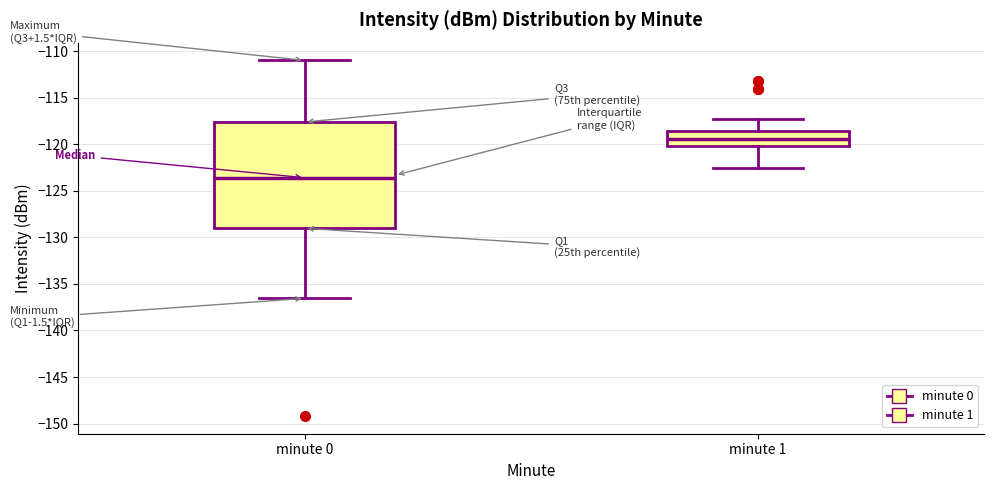

Reading left to right, read every box against the y-axis: the position of its median line, the range the box covers, and the ends of its whiskers. The values are not printed on the chart, so give them approximately, as read against the axis.

minute 0: median -123.5, box -129.0 to -117.5, whiskers -136.5 to -111.0
minute 1: median -119.5, box -120.0 to -118.5, whiskers -122.5 to -117.5